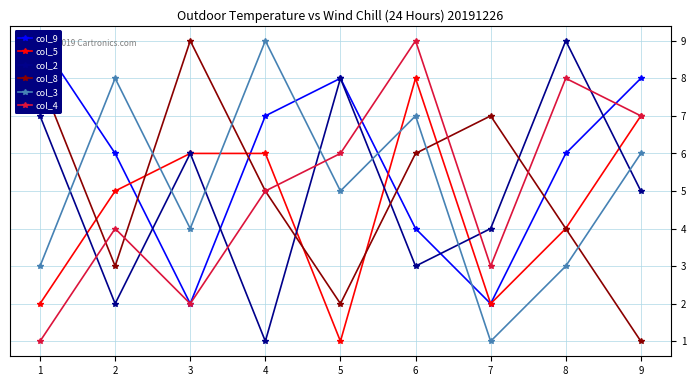

The value of col_3 at 7 is 1. True or false?

True